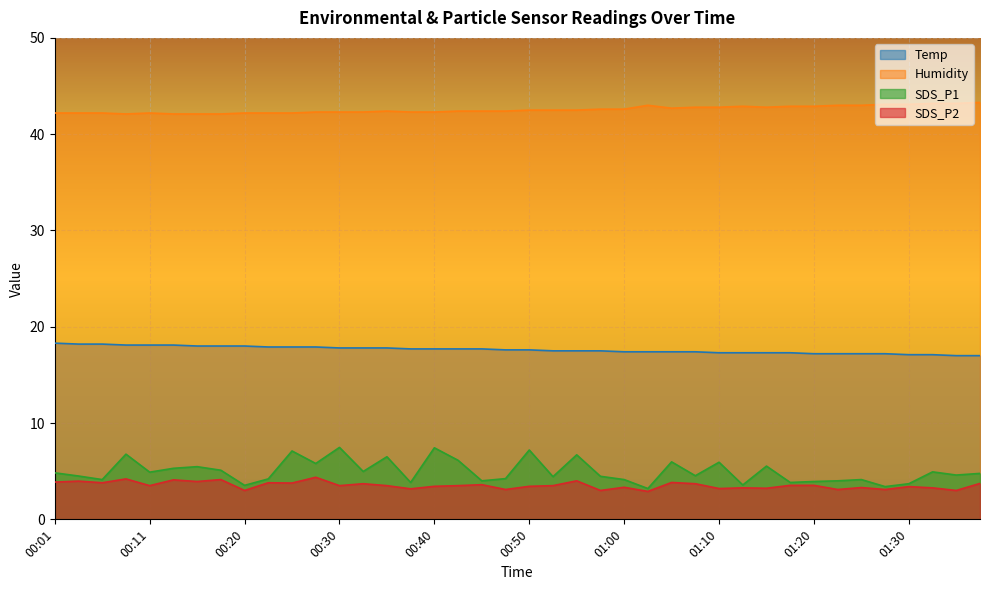

What is the difference between the SDS_P2 values at 00:30 and 00:18?

0.6